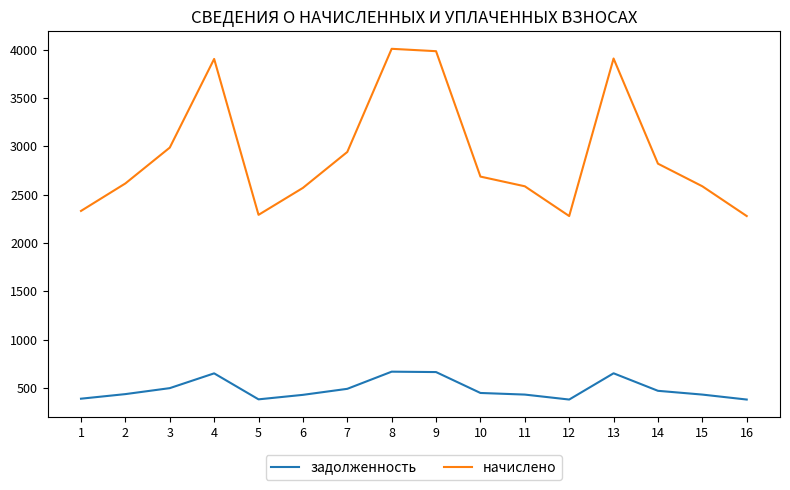

What is the difference between the начислено values at 5 and 9?

1692.9